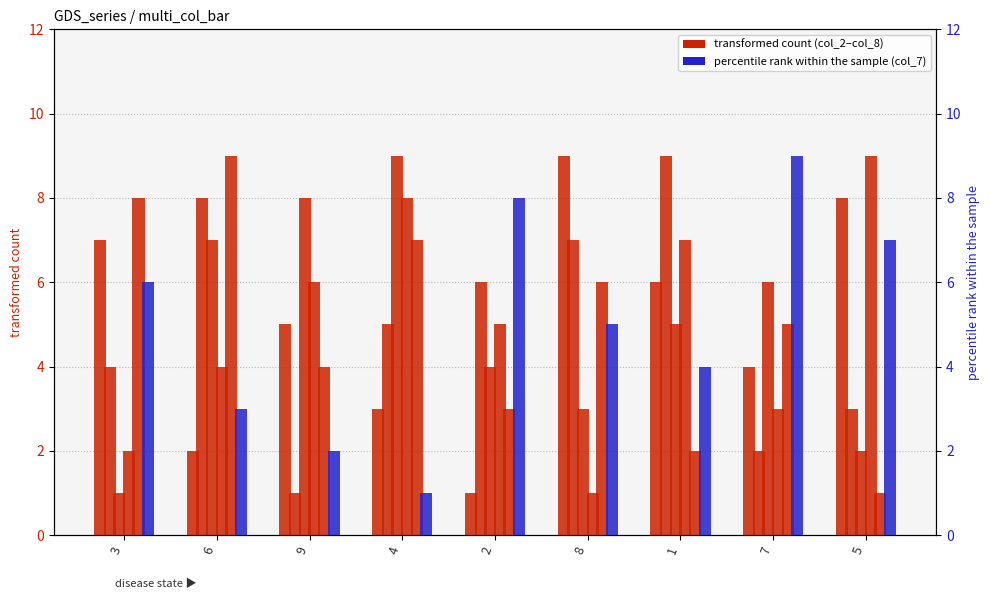

Reading right to left, transcribe all the data shown in this chart.

col_2: 8	4	6	9	1	3	5	2	7
col_7: 7	9	4	5	8	1	2	3	6